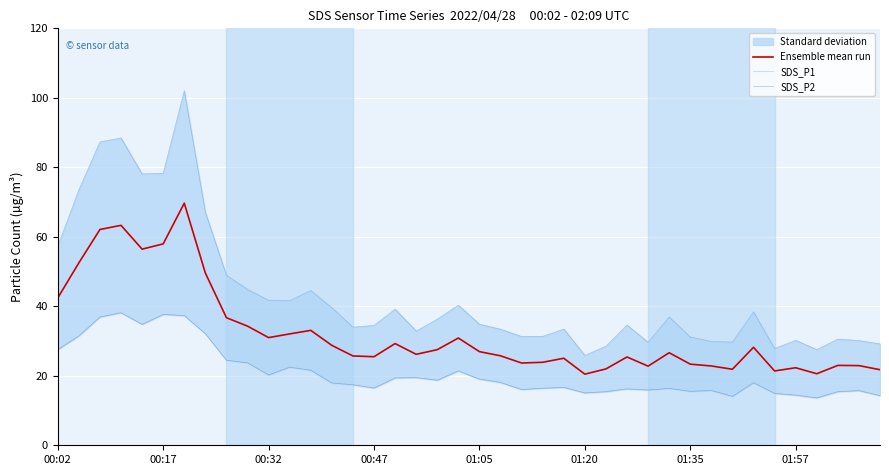

Rank the series by their average value, from highest to lowest.

SDS_P1, Ensemble mean run, SDS_P2